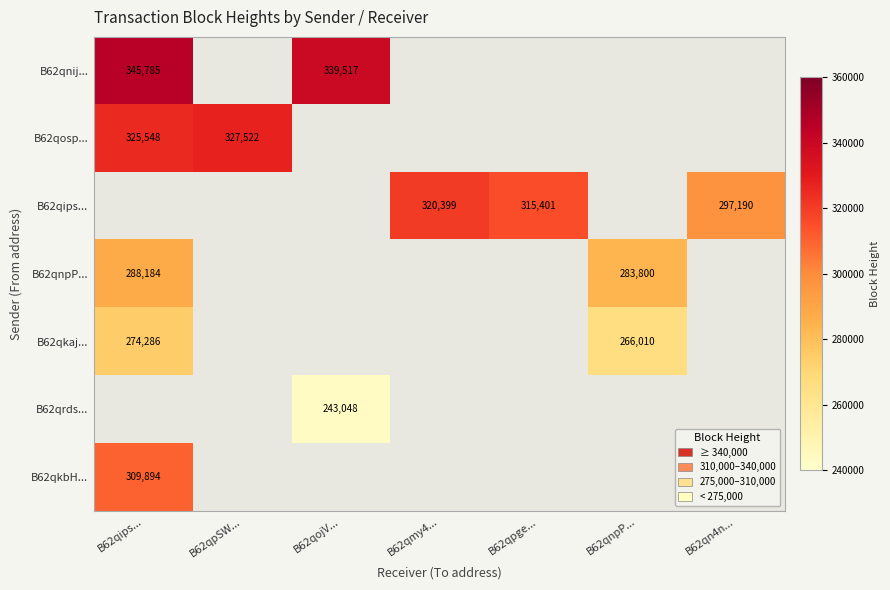

The value of B62qkaj... at B62qips... is 85344. True or false?

False